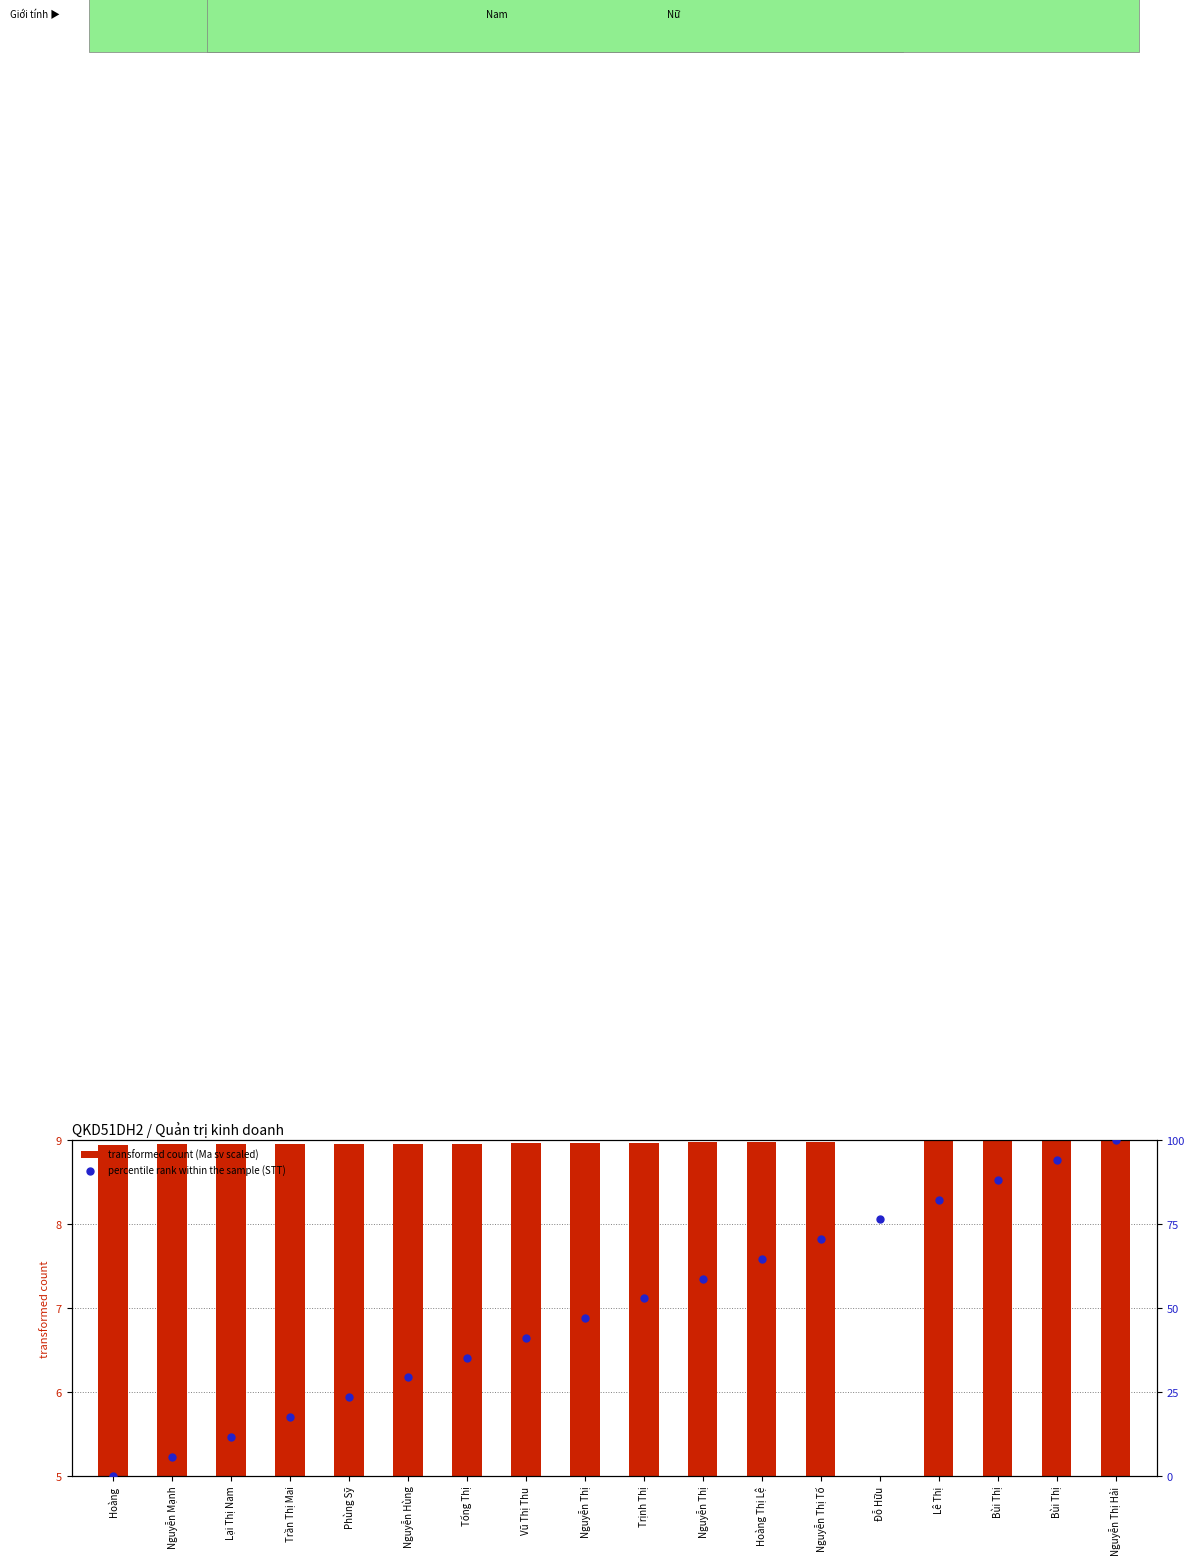

Which series contains the highest Y value?

transformed count (Ma sv scaled)